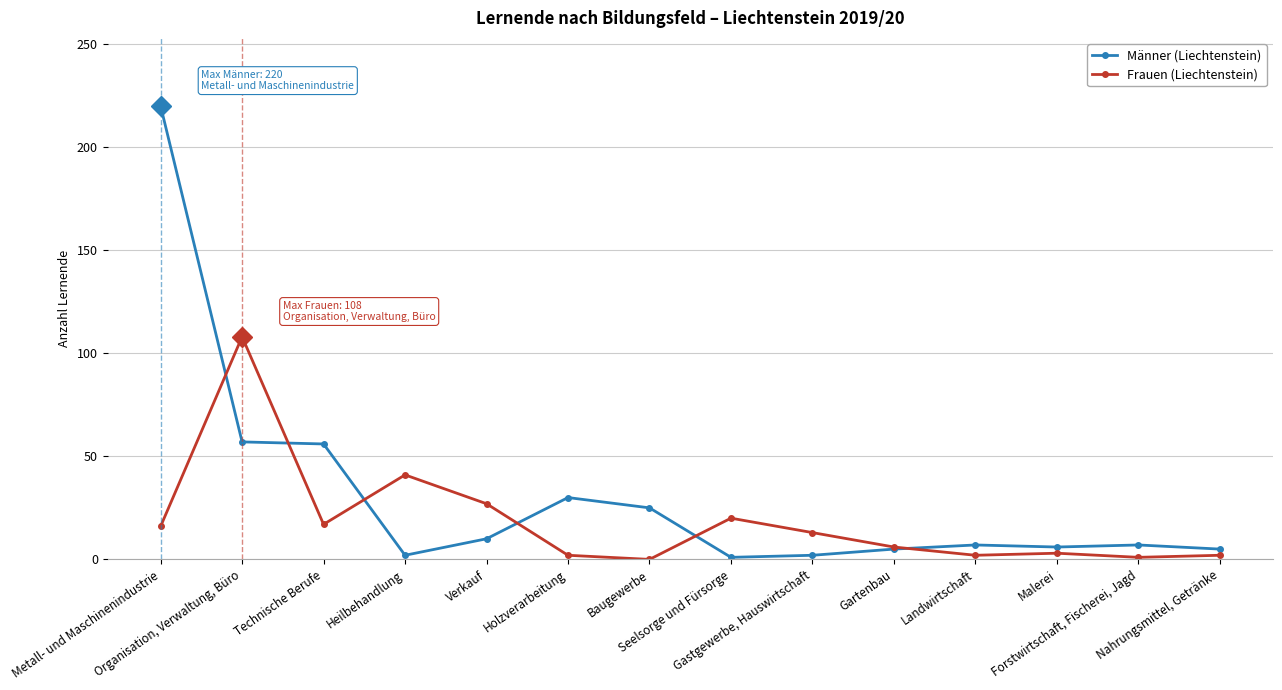

What position from the left is Malerei?

12